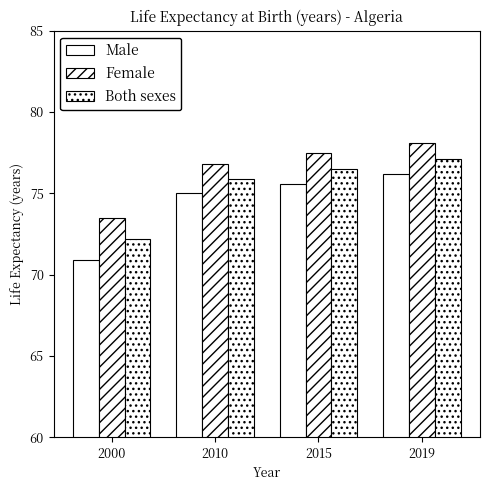

Which series changed the most between 2015 and 2019?

Male